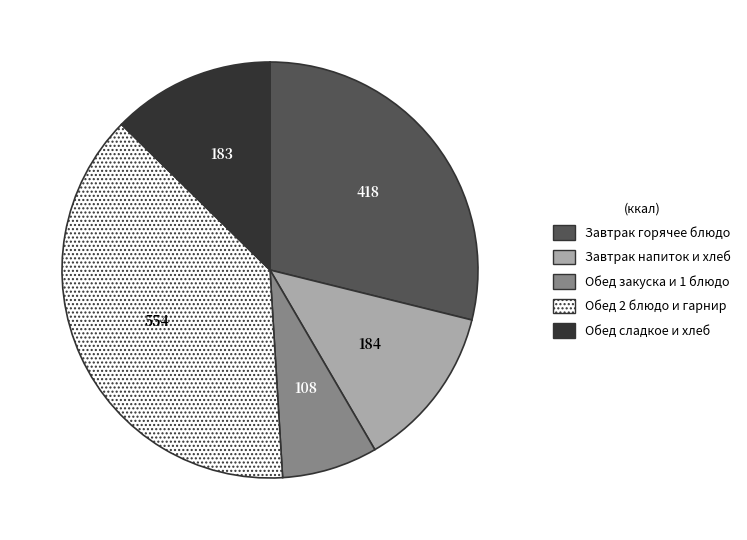

Is there any slice that represents more than half of the pie?

No